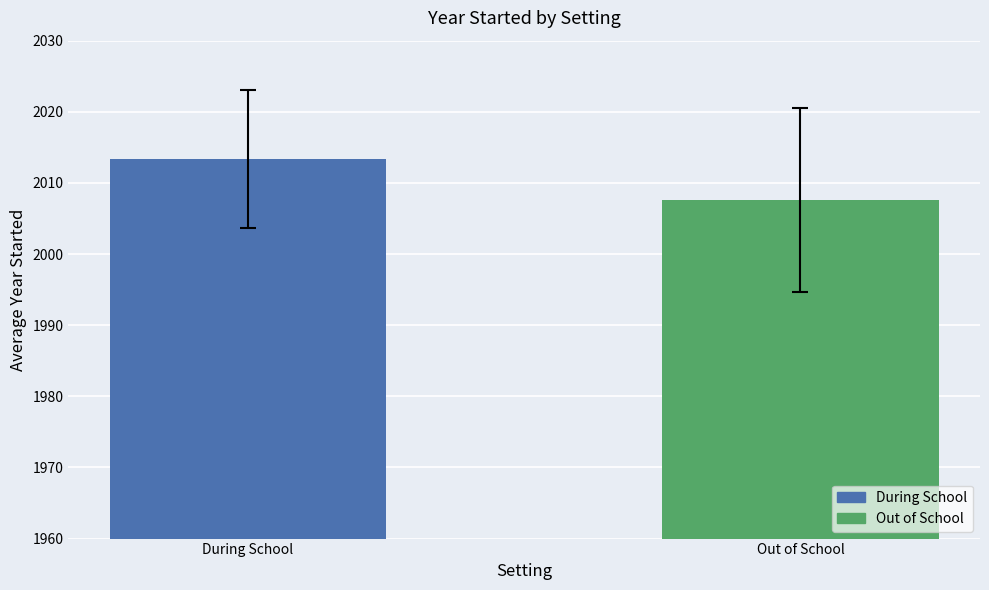

Which label corresponds to the largest value in the chart?

During School